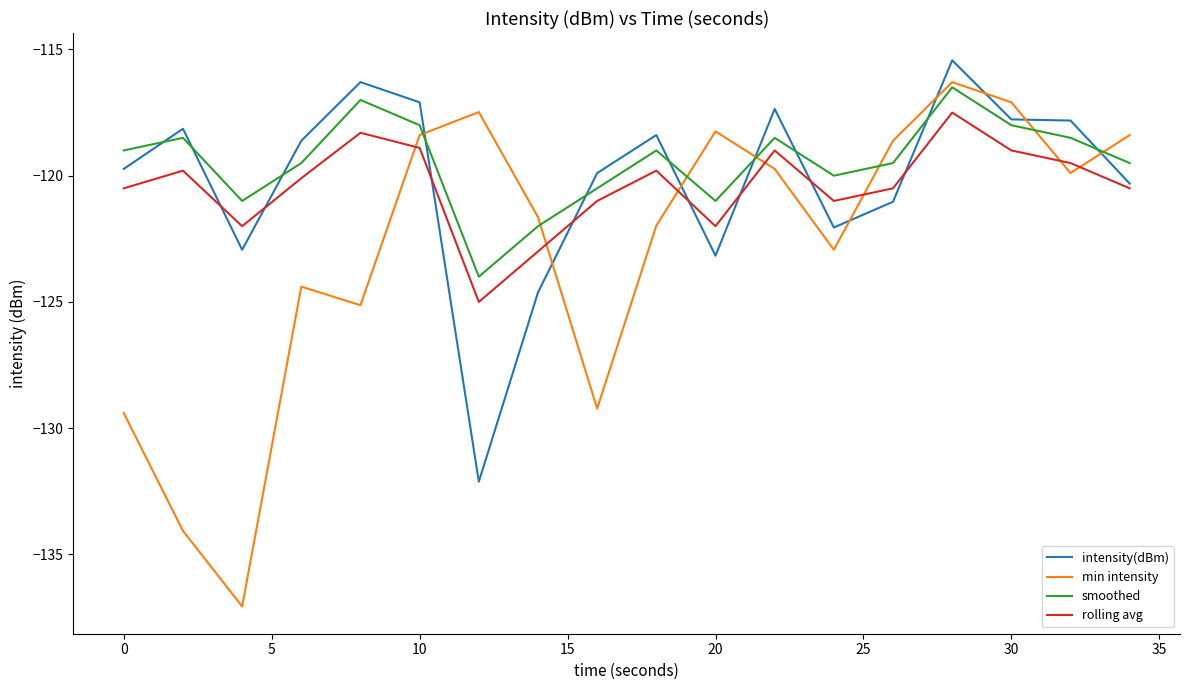

True or false: intensity(dBm) and min intensity intersect in this chart.

True